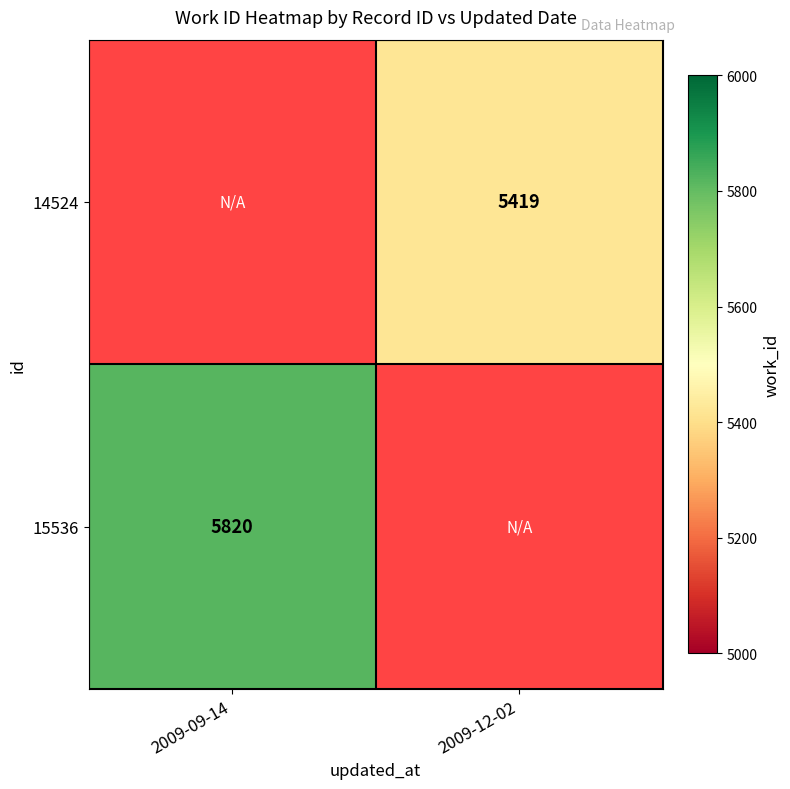

True or false: 15536 has a value of 5820 at 2009-09-14.

True